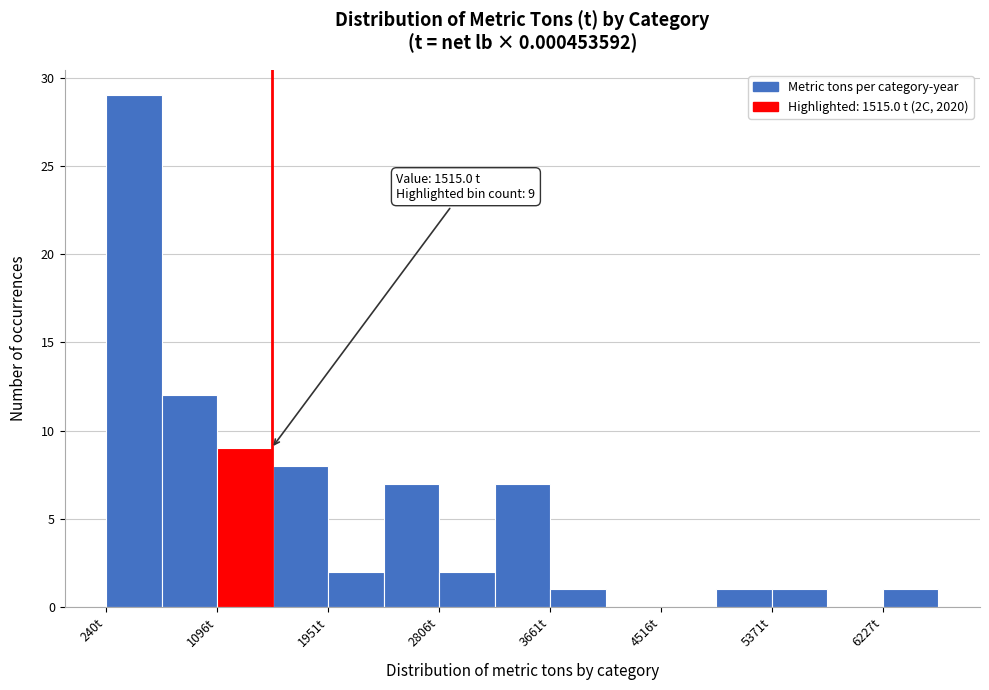

Which range on the x-axis has the tallest bar?

200 to 700